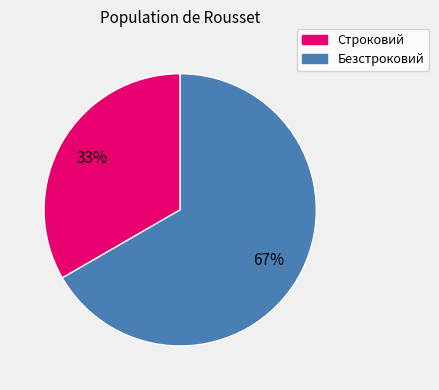

Do Безстроковий and Строковий together represent more than half of the pie?

Yes